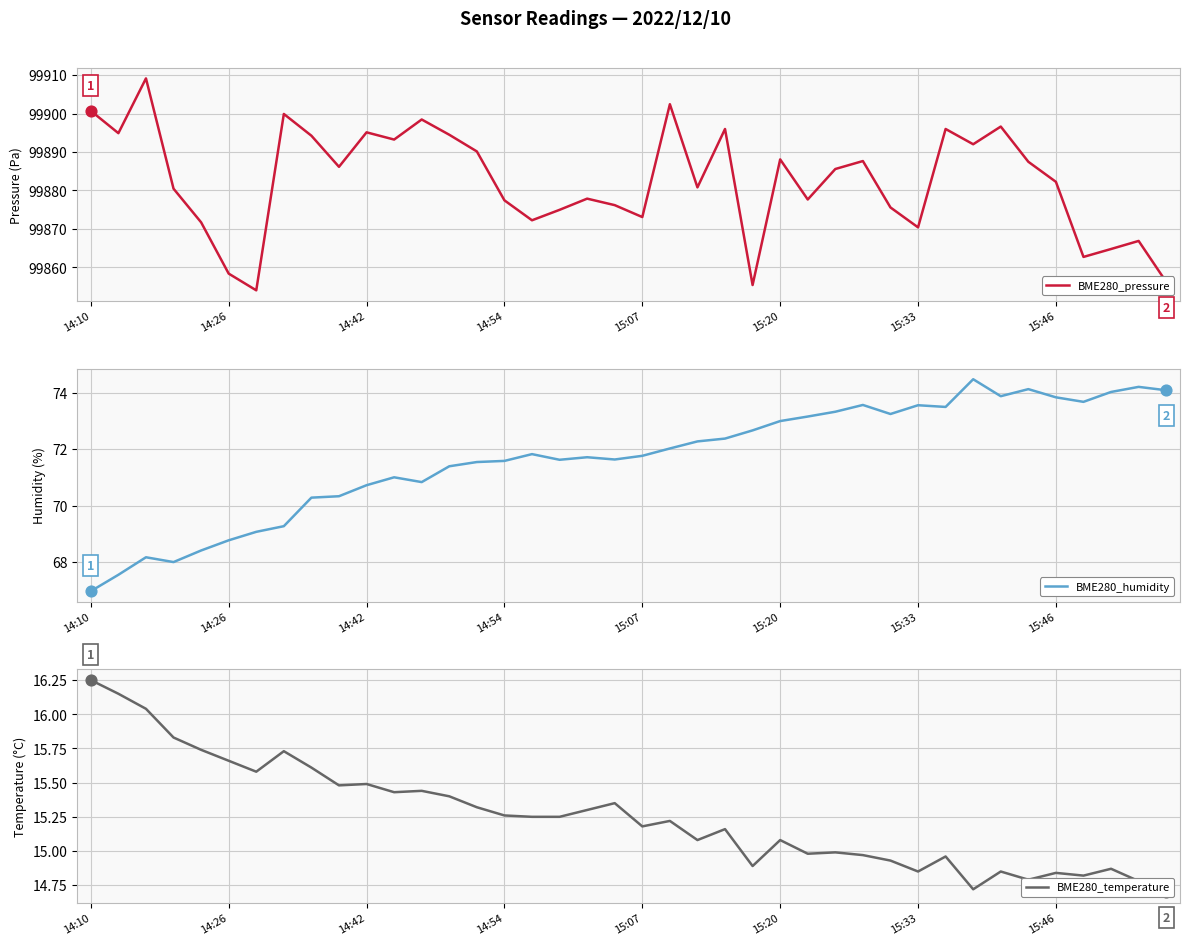

Which series contains the highest Y value?

BME280_pressure